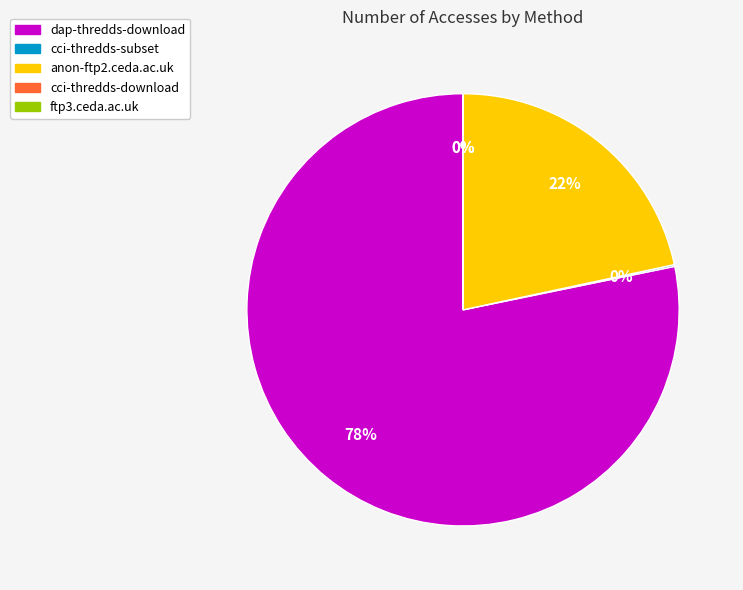

What percentage is the dap-thredds-download slice, to the nearest percent?

78%